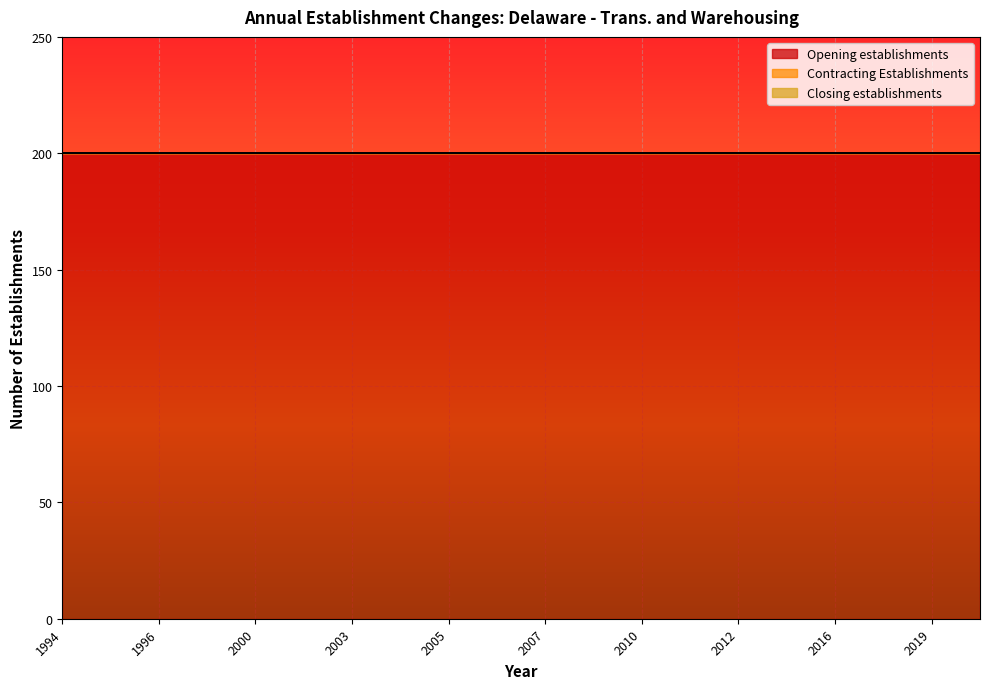

Which series has the largest range (max minus min)?

Opening establishments